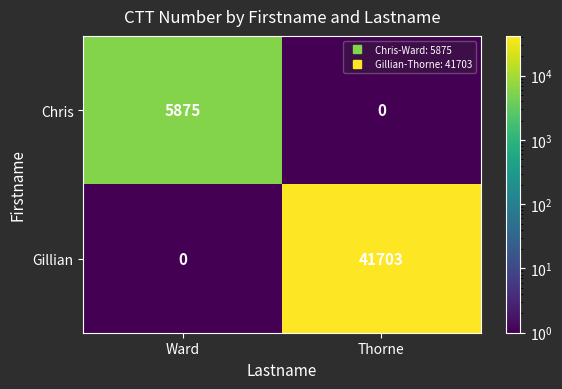

What is the difference between the Gillian values at Ward and Thorne?

41703